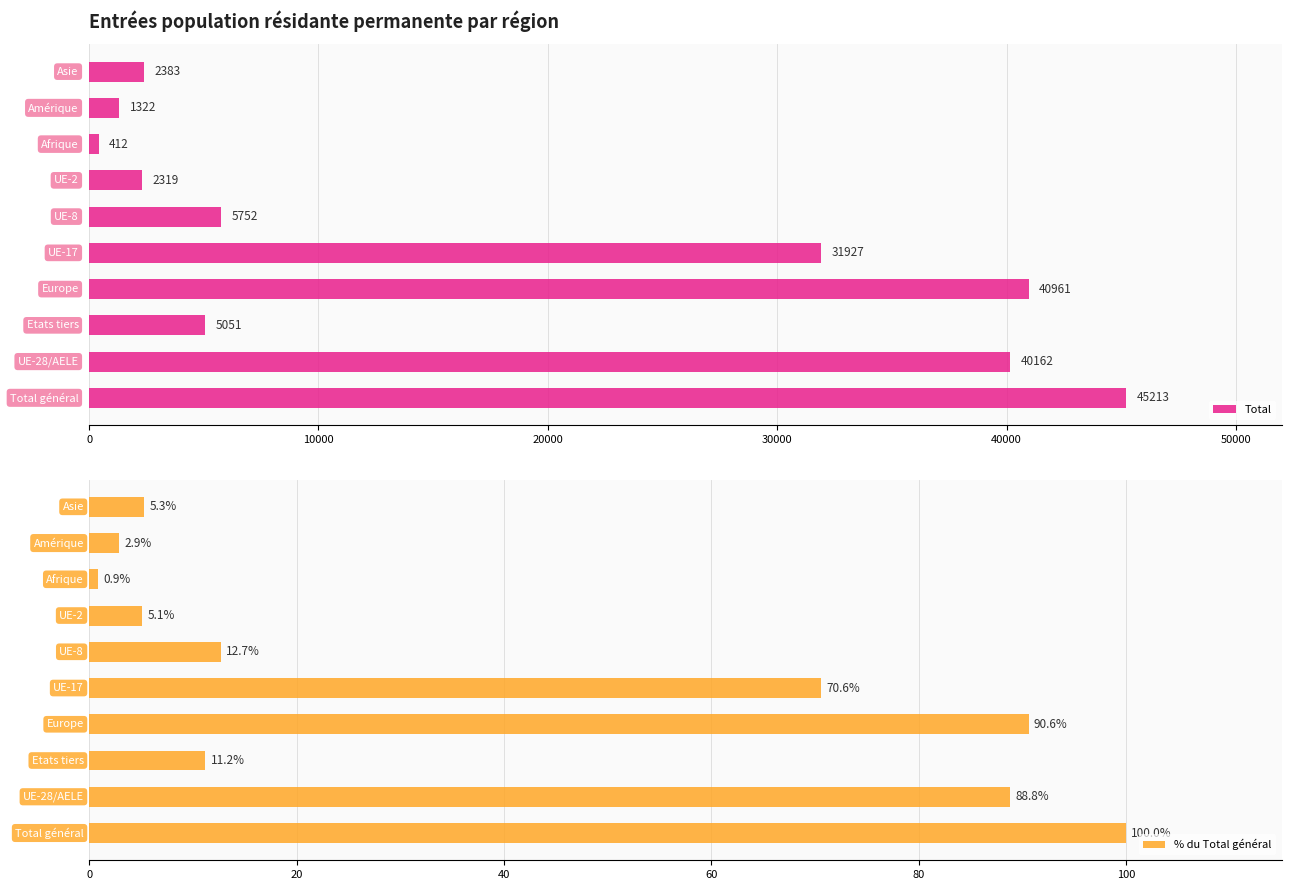

What are all the series names shown in the legend?

Total, % du Total général